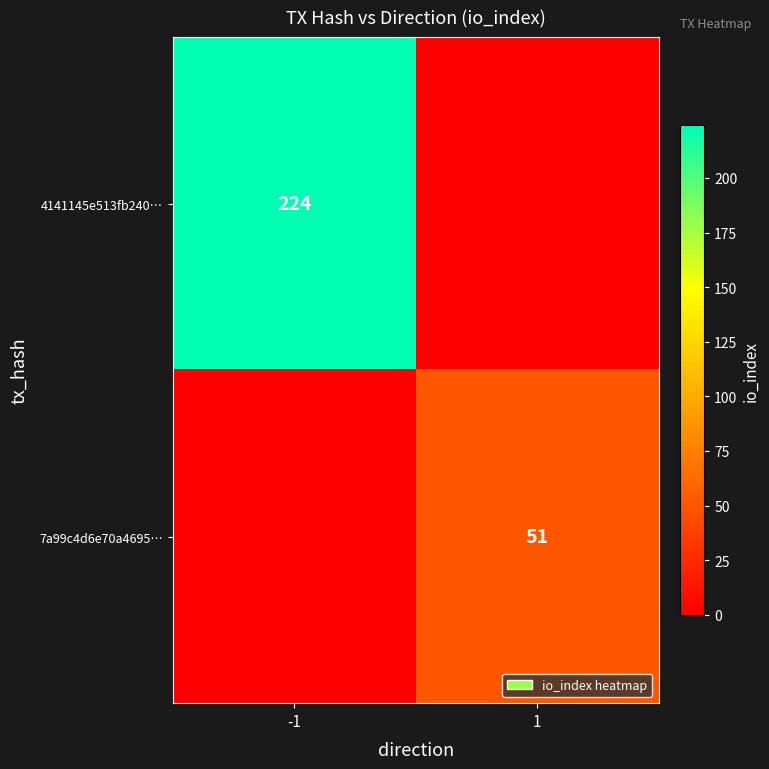

Is the value of 4141145e513fb240… at -1 greater than the value of 7a99c4d6e70a4695… at 1?

Yes